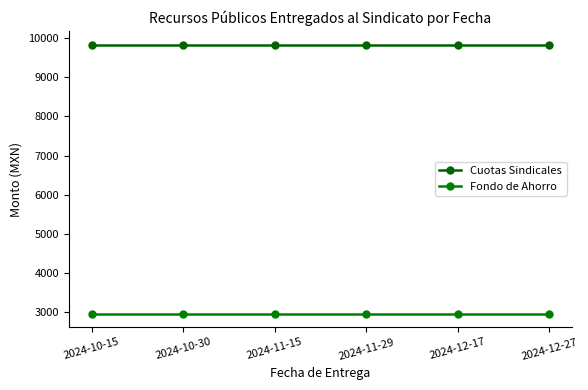

Rank the series by their maximum value, from highest to lowest.

Cuotas Sindicales, Fondo de Ahorro